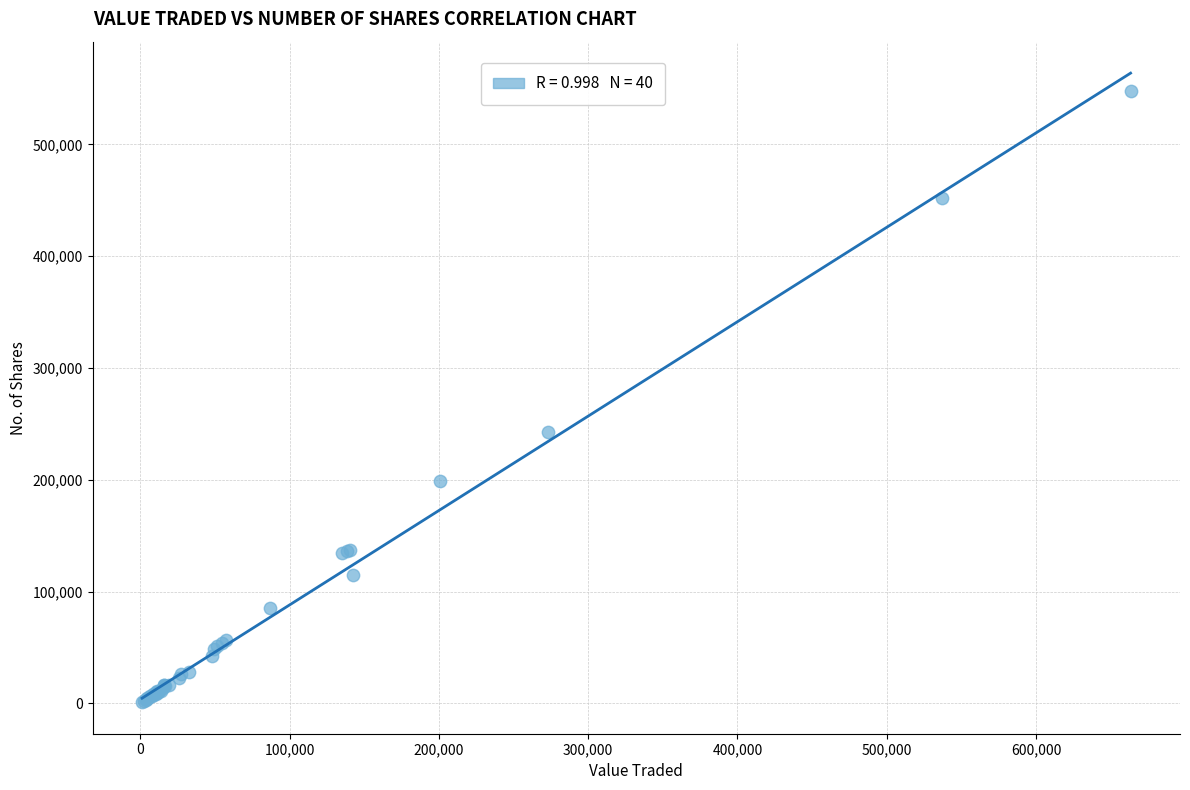

What Y value in the scatter plot is closest to 274244?

242682